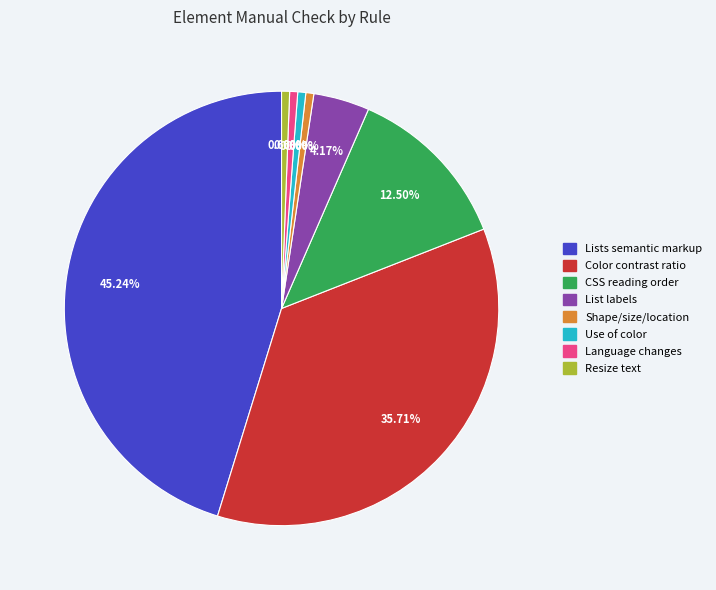

What is the largest slice in the pie chart?

Lists semantic markup